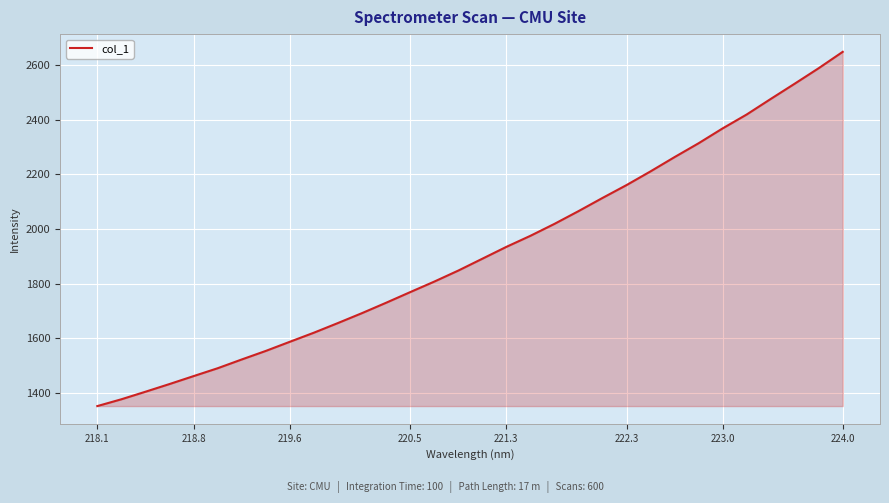

What is the difference between the maximum and minimum values?

1296.4